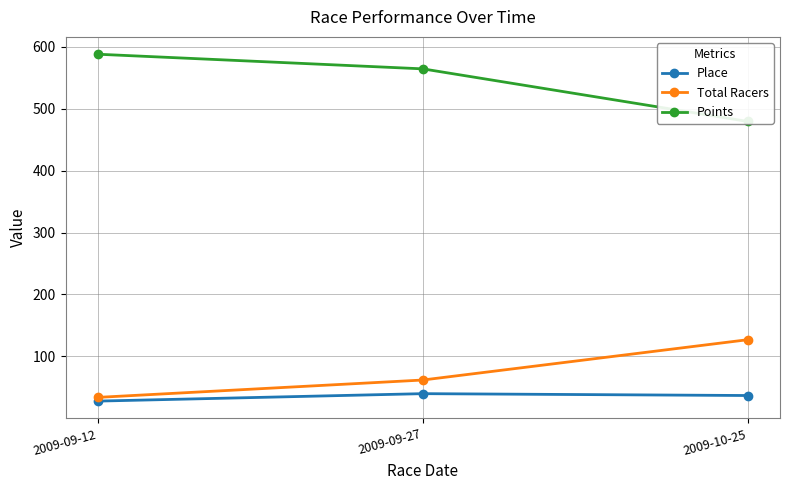

How many lines are shown in the chart?

3